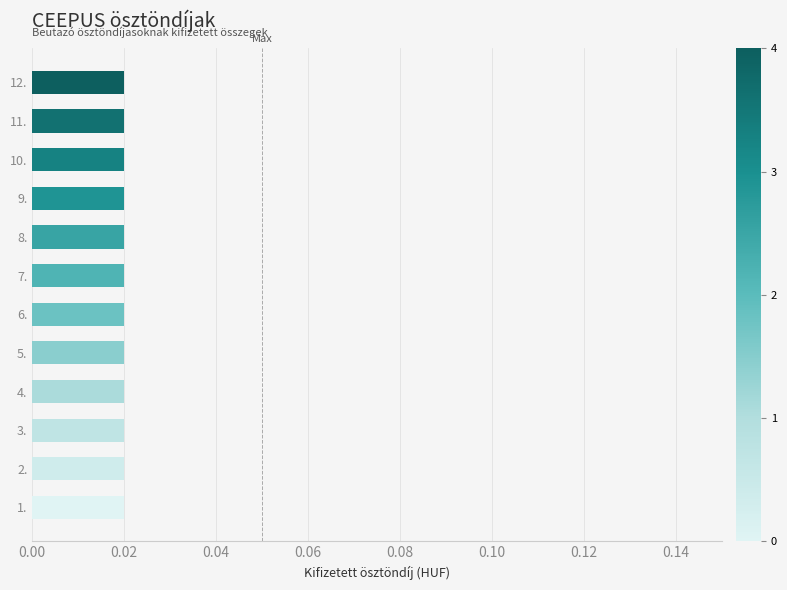

How many series are shown in this chart?

1